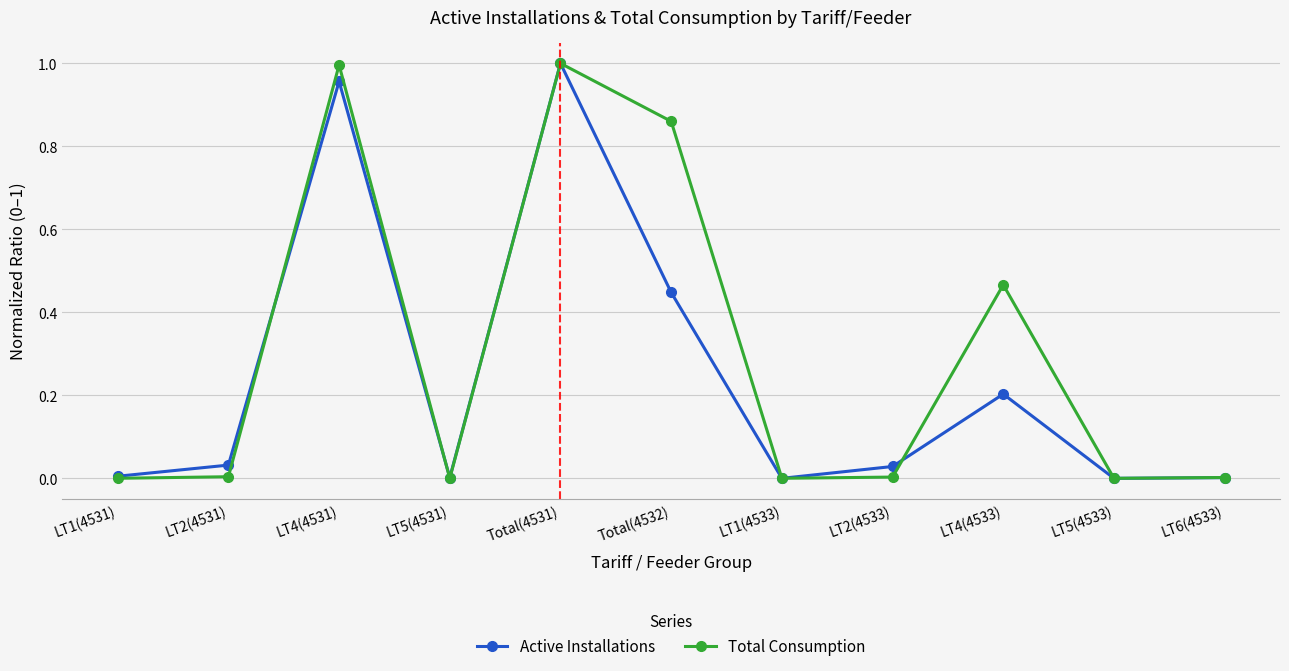

Which category has the highest value in the Active Installations series?

Total(4531)